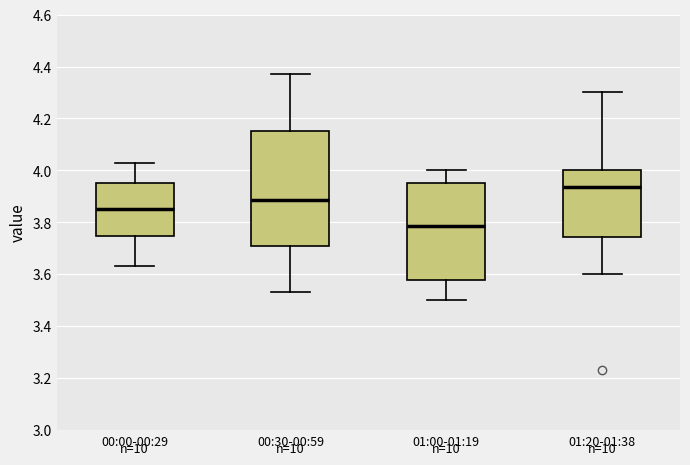

Comparing the boxes themselves (not the whiskers), which one is the tallest?

00:30-00:59